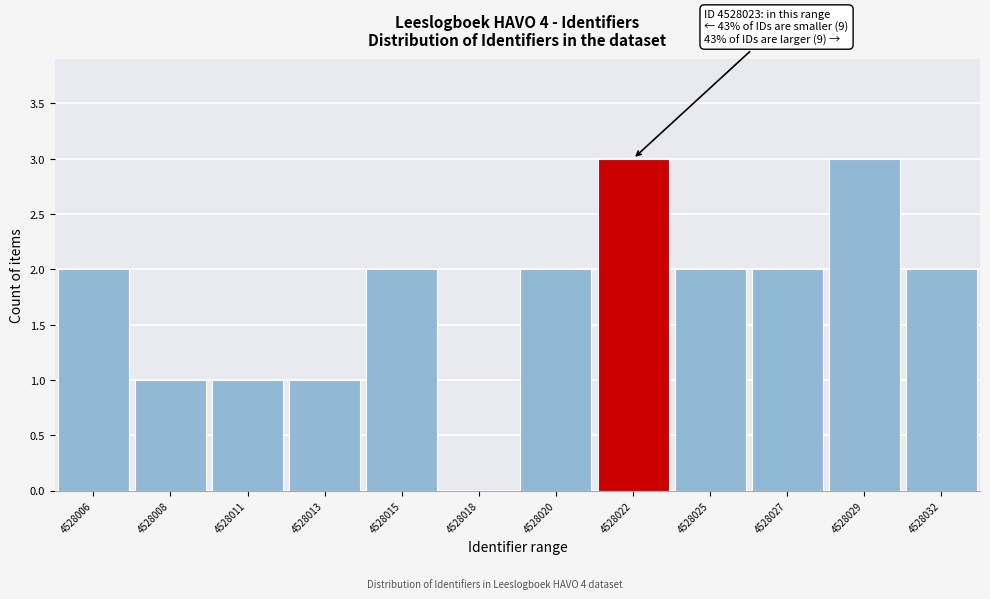

Reading left to right, what are all the values shown in this chart?

4528006=2	4528008=1	4528011=1	4528013=1	4528015=2	4528018=0	4528020=2	4528022=3	4528025=2	4528027=2	4528029=3	4528032=2